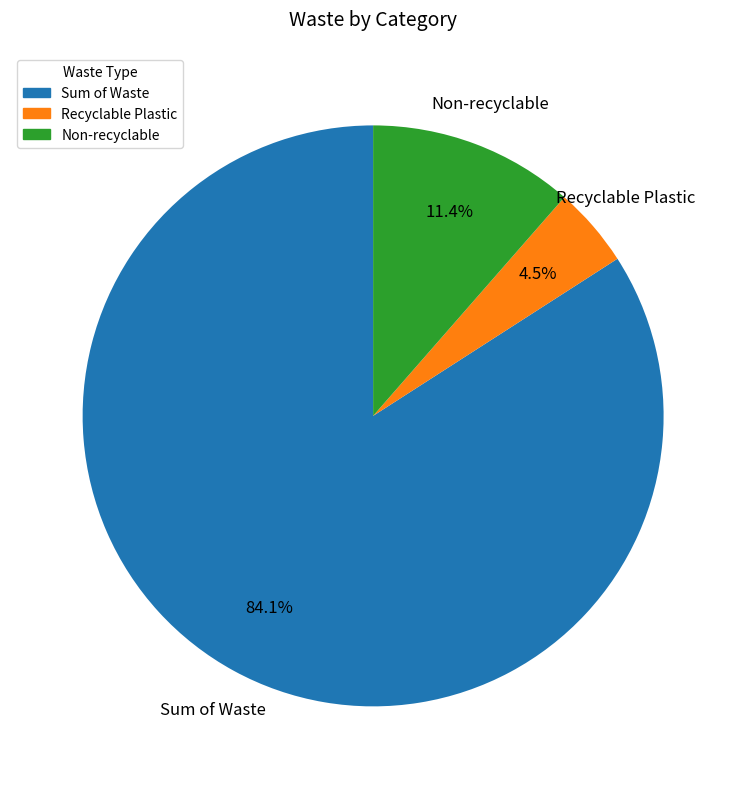

Rank the categories by value from lowest to highest.

Recyclable Plastic, Non-recyclable, Sum of Waste